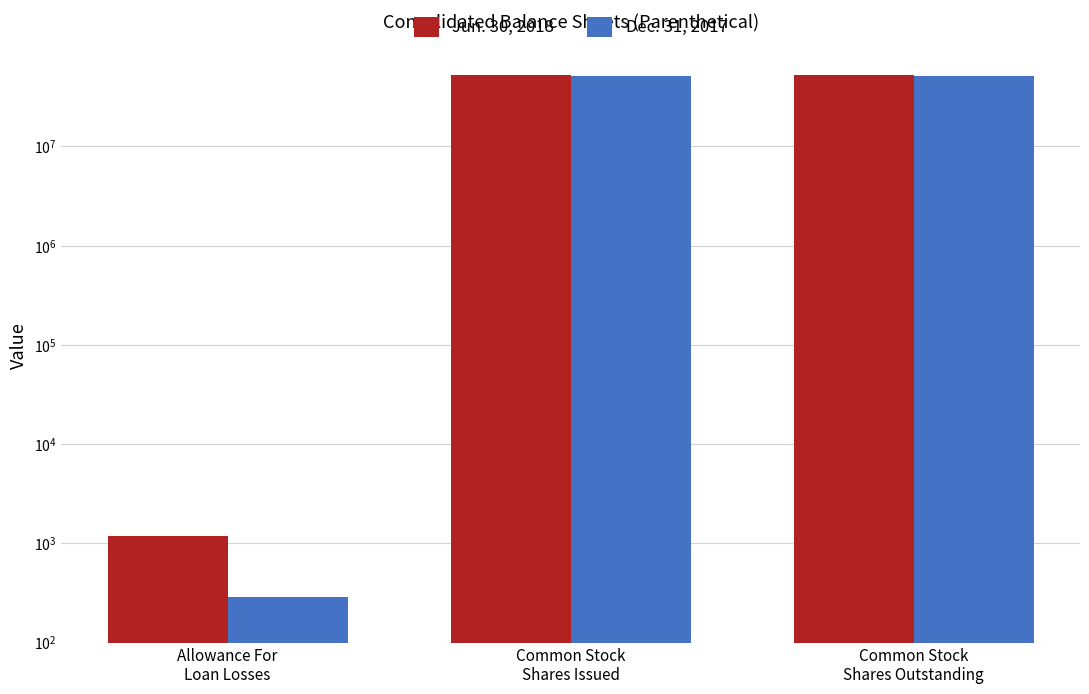

Where is Jun. 30, 2018 nearest to the value 26195586?

Allowance For
Loan Losses